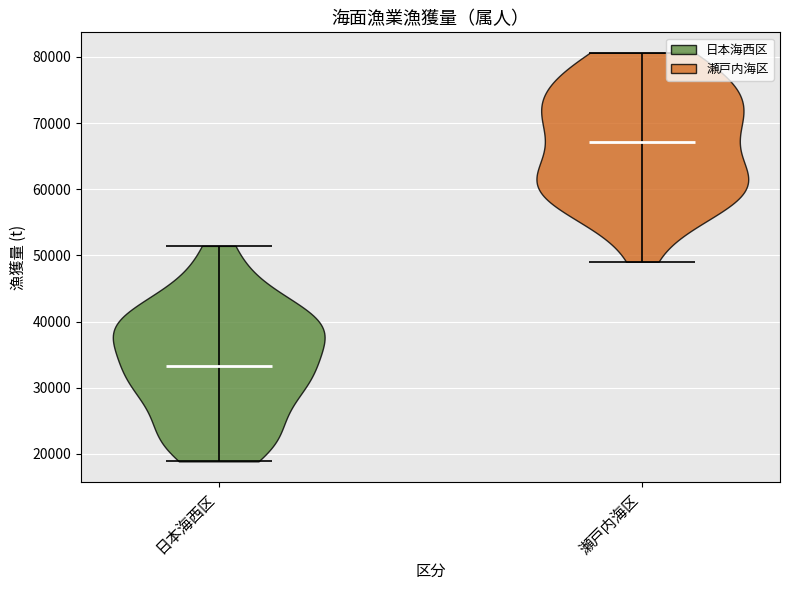

What is the lowest point the violin for 日本海西区 reaches on the y-axis? The values are not printed on the chart, so give them approximately, as read against the axis.

19000